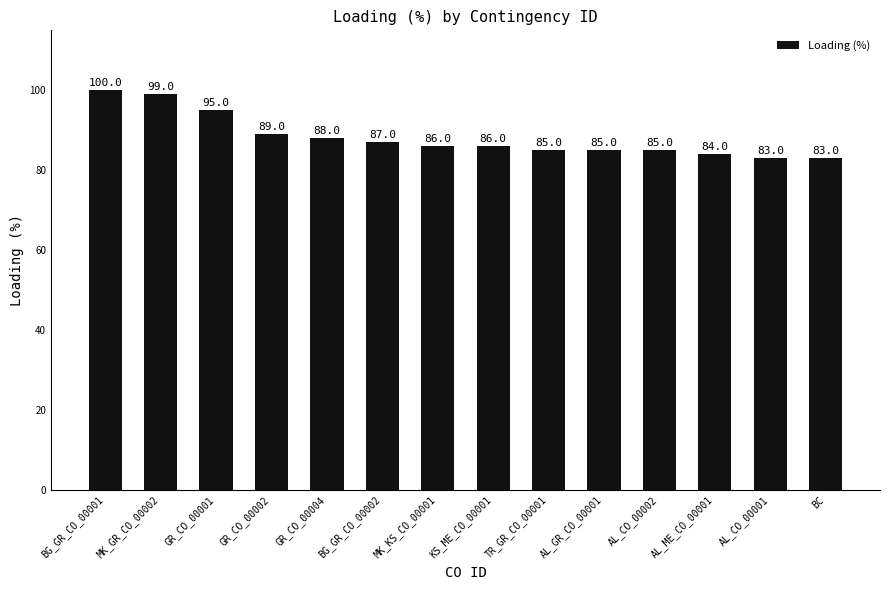

What is the difference between the maximum and second lowest values?

17